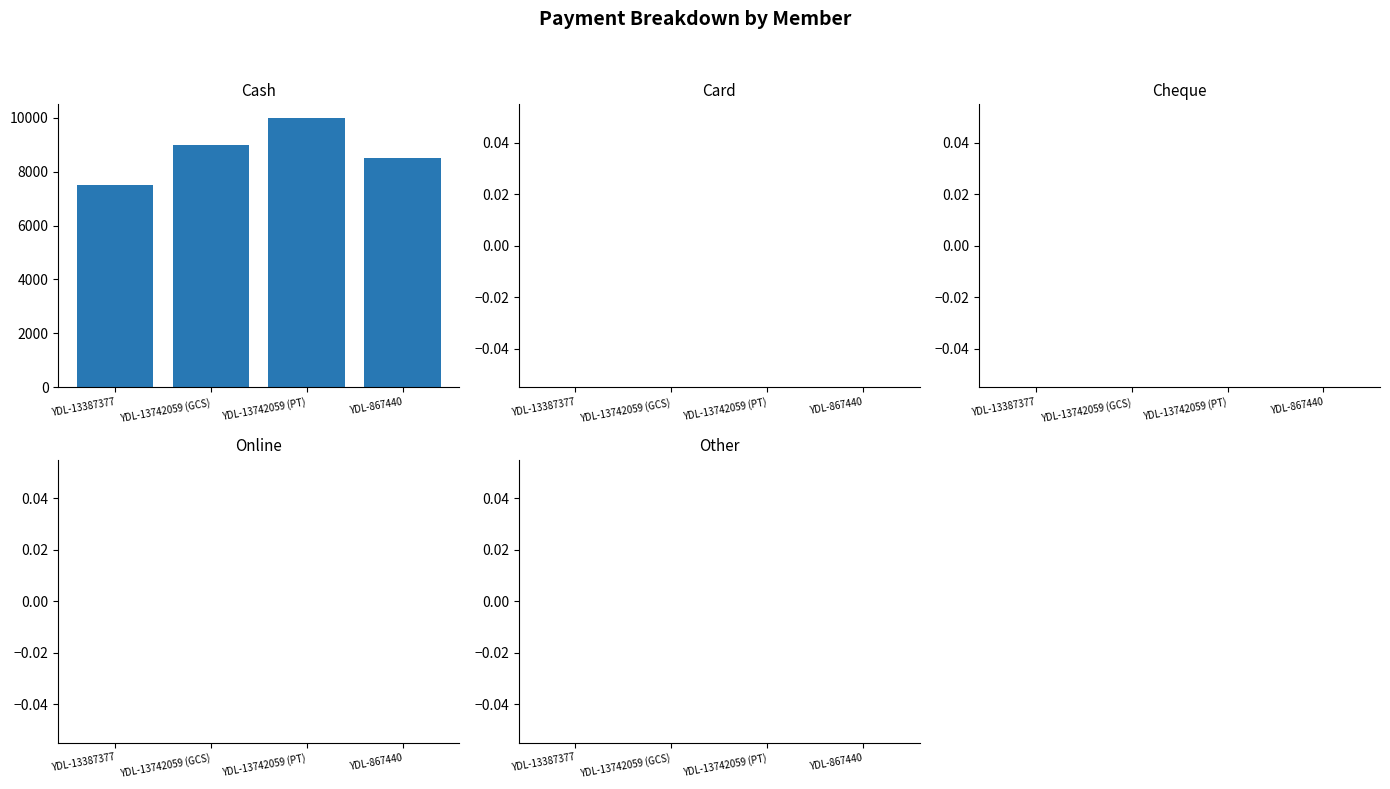

What is the value of the 1st bar from the left?

7500